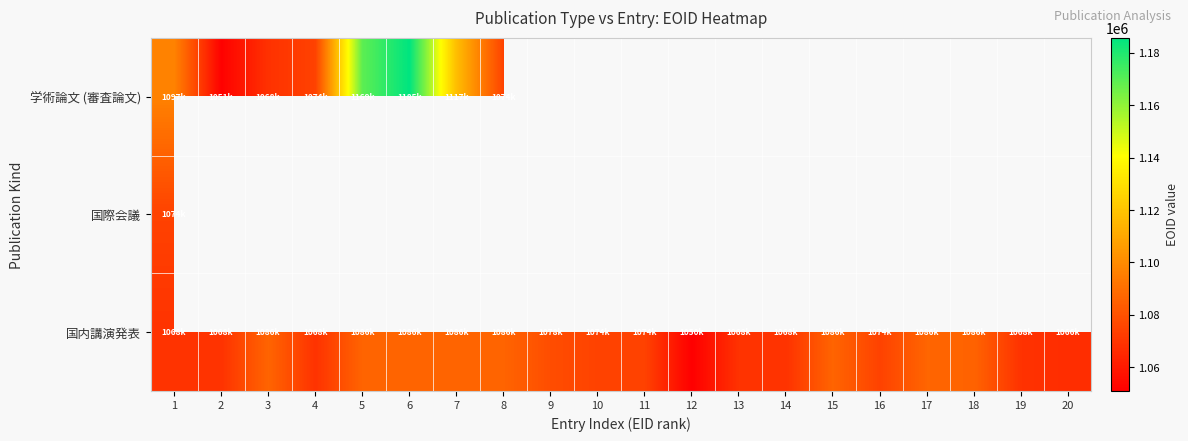

Which series has the widest spread of values?

学術論文 (審査論文)